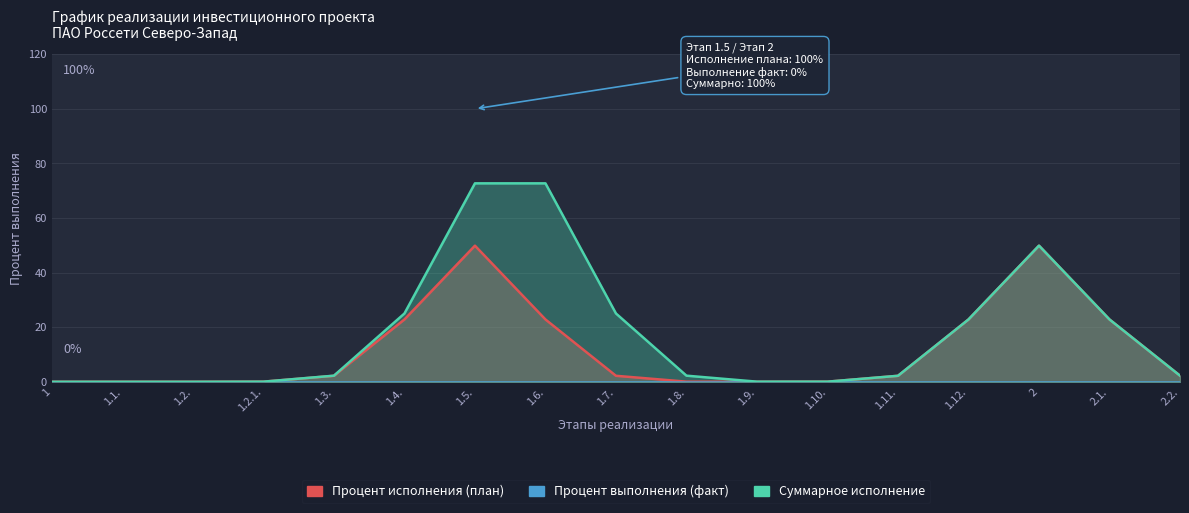

True or false: Процент выполнения (факт) has more than 2 interior local peaks.

False